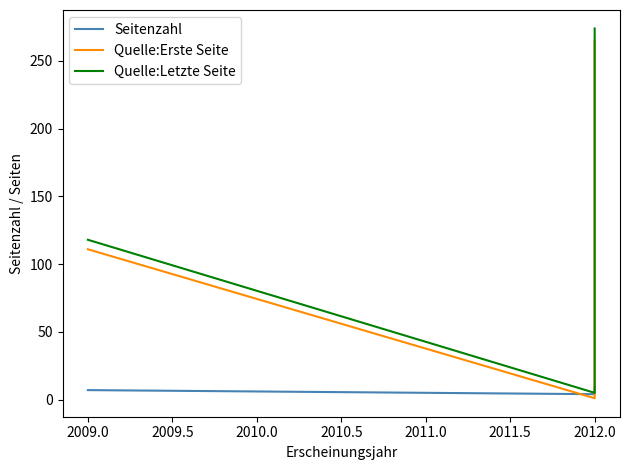

How many values in the Quelle:Letzte Seite series exceed 118?

1